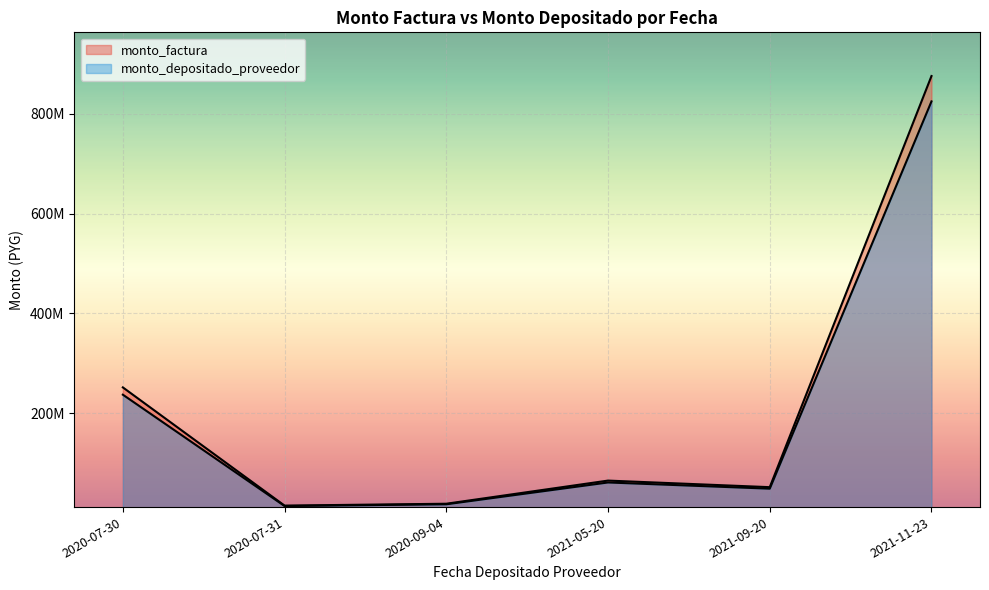

What is the sum of the monto_depositado_proveedor values at 2021-05-20 and 2021-09-20?

109946460